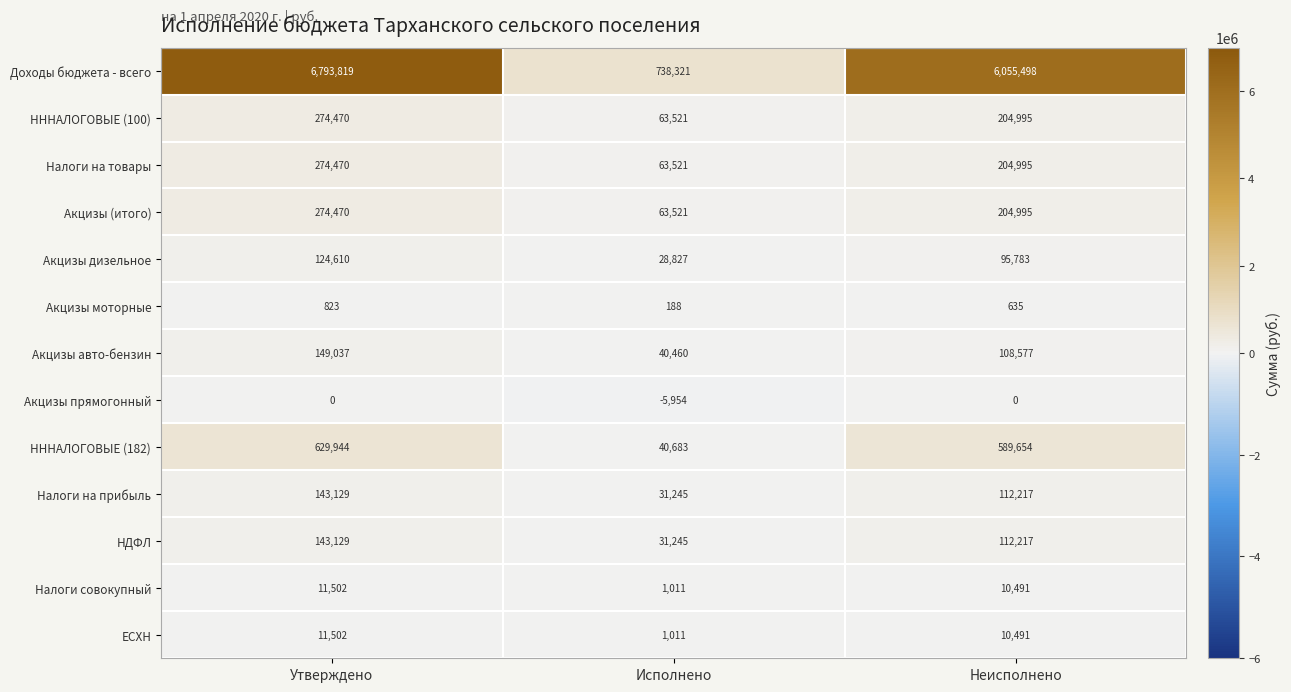

What is the total value across all series at Утверждено?

8830905